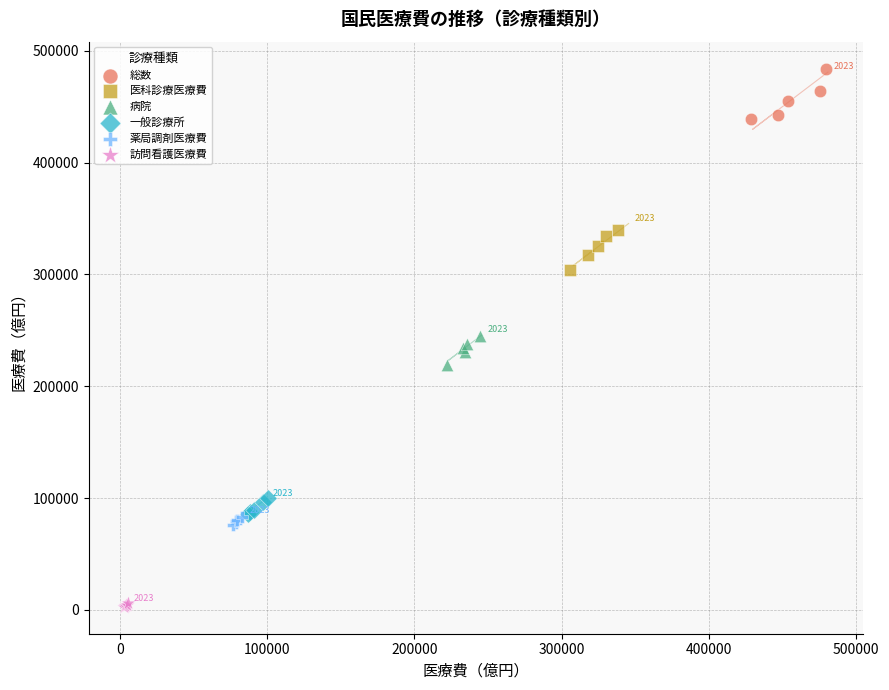

Which series contains the lowest Y value?

訪問看護医療費